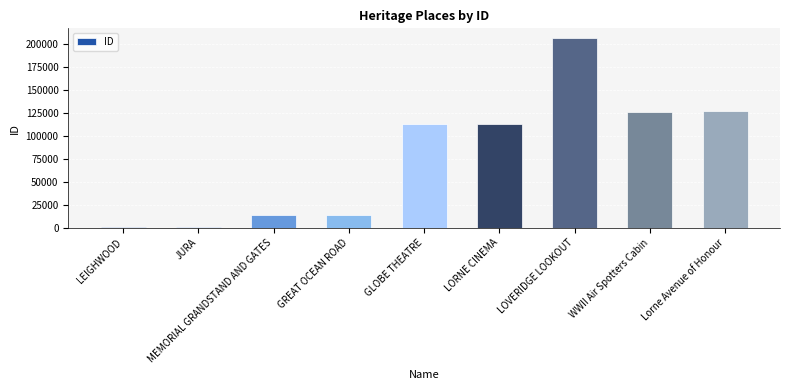

What is the difference between the values at LEIGHWOOD and GLOBE THEATRE?

111860